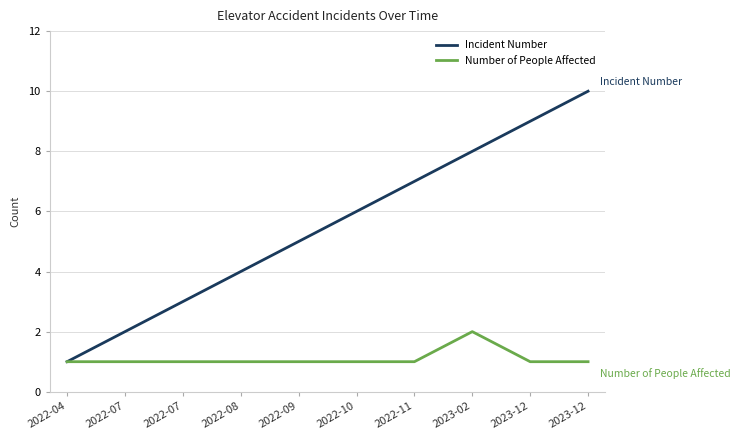

At which category does the chart reach its minimum across all series?

2022-04